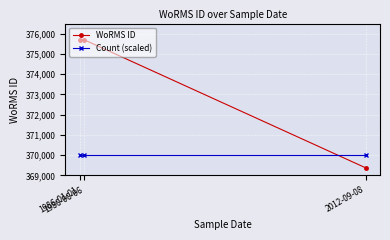

What is the sum of all Count (scaled) values?

1110000.0